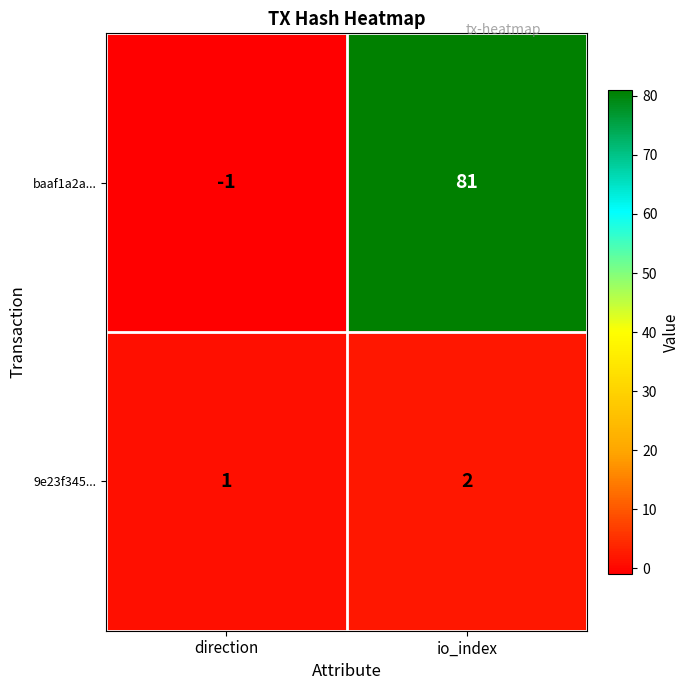

At which label is baaf1a2a... closest to 40?

direction